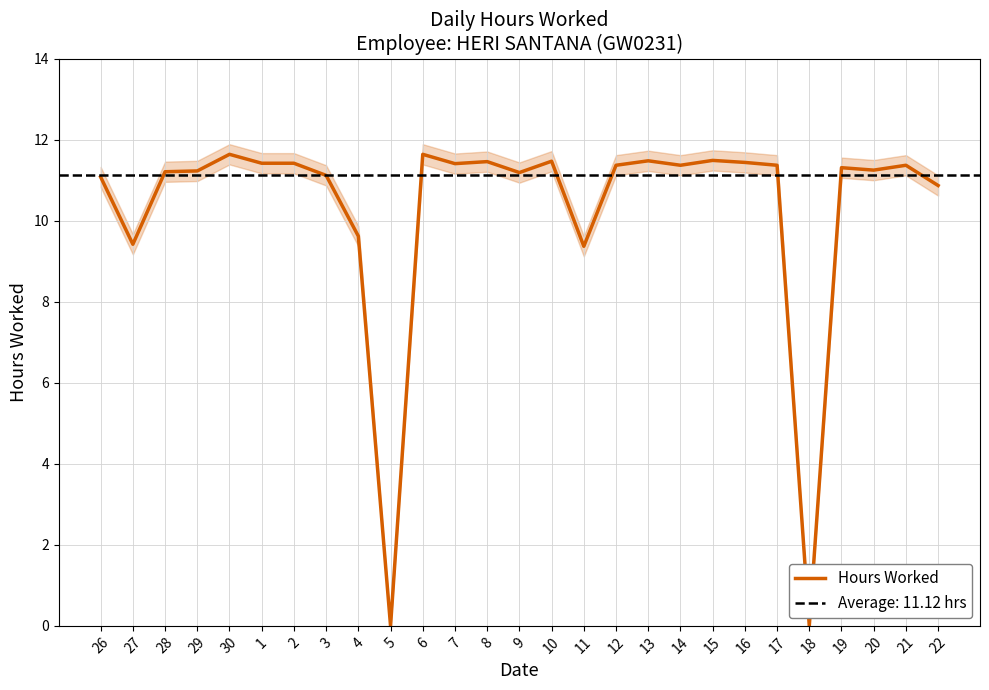

Rank the categories by value from highest to lowest.

30, 6, 15, 13, 10, 8, 16, 1, 2, 7, 12, 14, 17, 21, 19, 20, 29, 28, 9, 3, 26, 22, 4, 27, 11, 5, 18